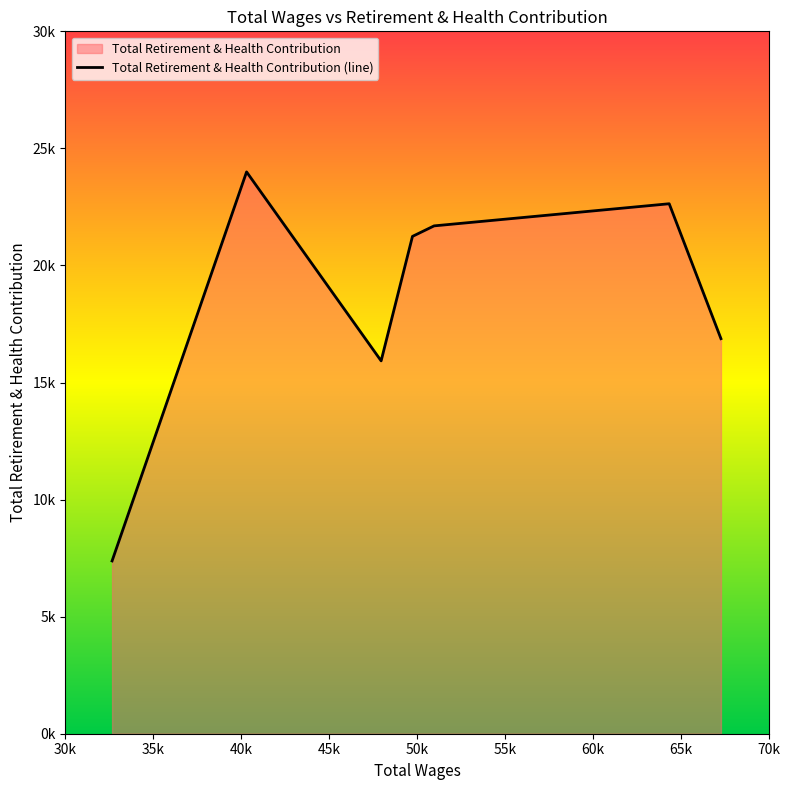

What is the difference between the values at 50976.0 and 64351.0?

945